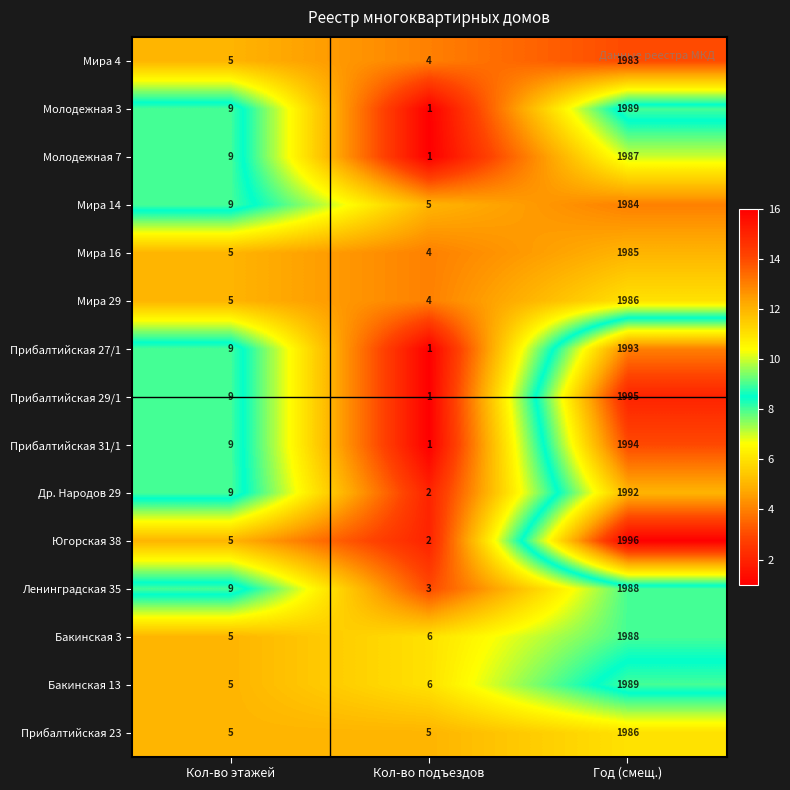

Which category has the lowest value across all series?

Кол-во подъездов